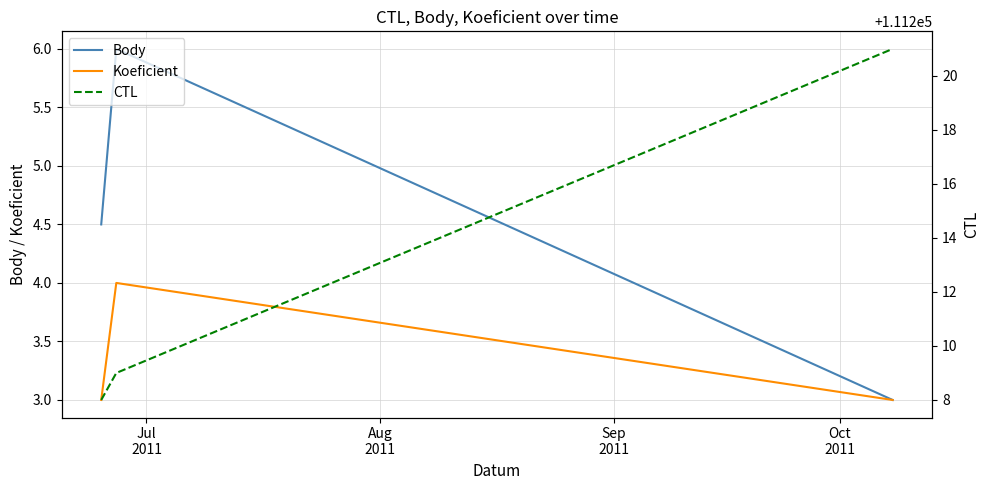

How many data points in Body are less than 4?

1